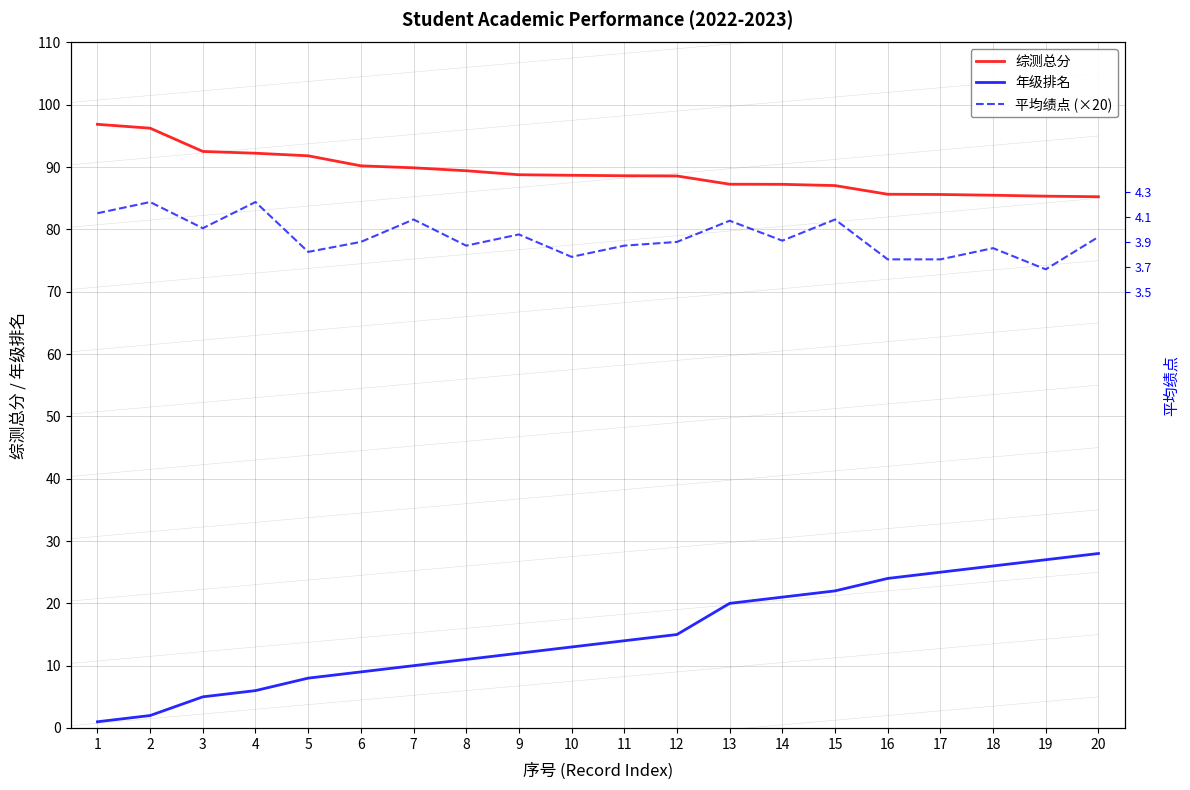

At 5, list the series in order from smallest to largest.

年级排名, 平均绩点 (×20), 综测总分